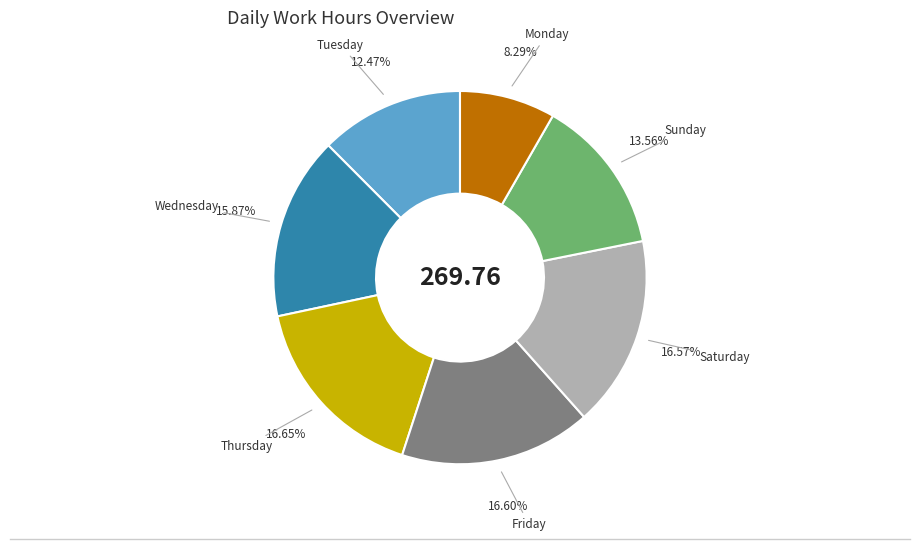

Does any single category account for the majority?

No